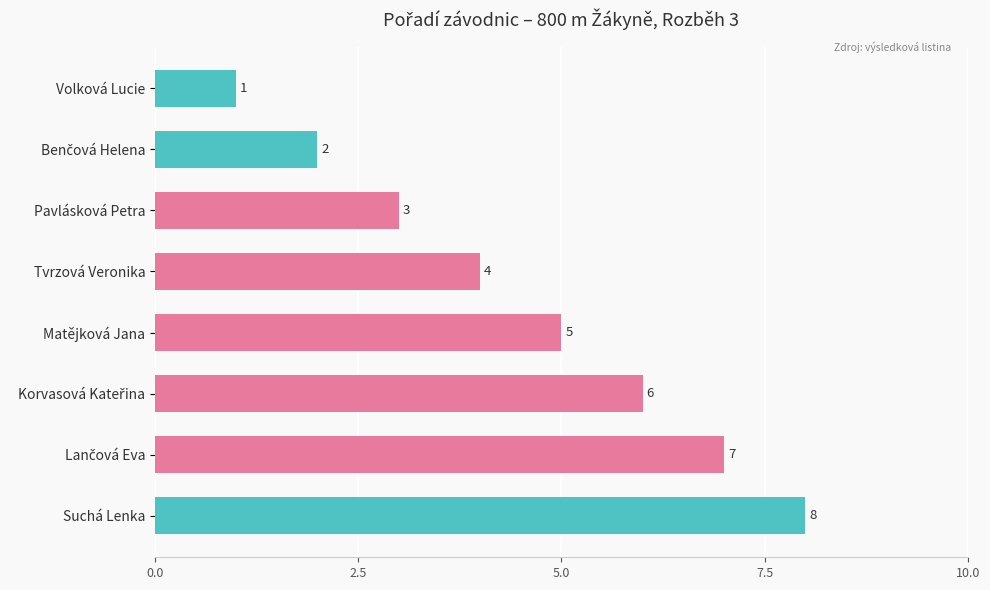

How many values are below 5?

4